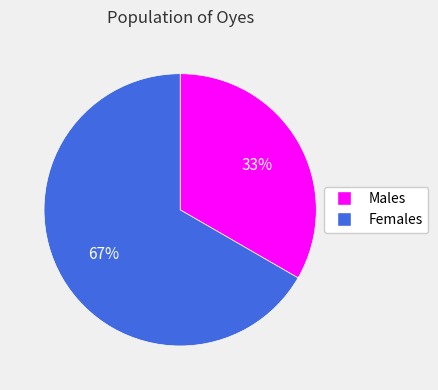

To the nearest percent, what is the average slice percentage?

50%